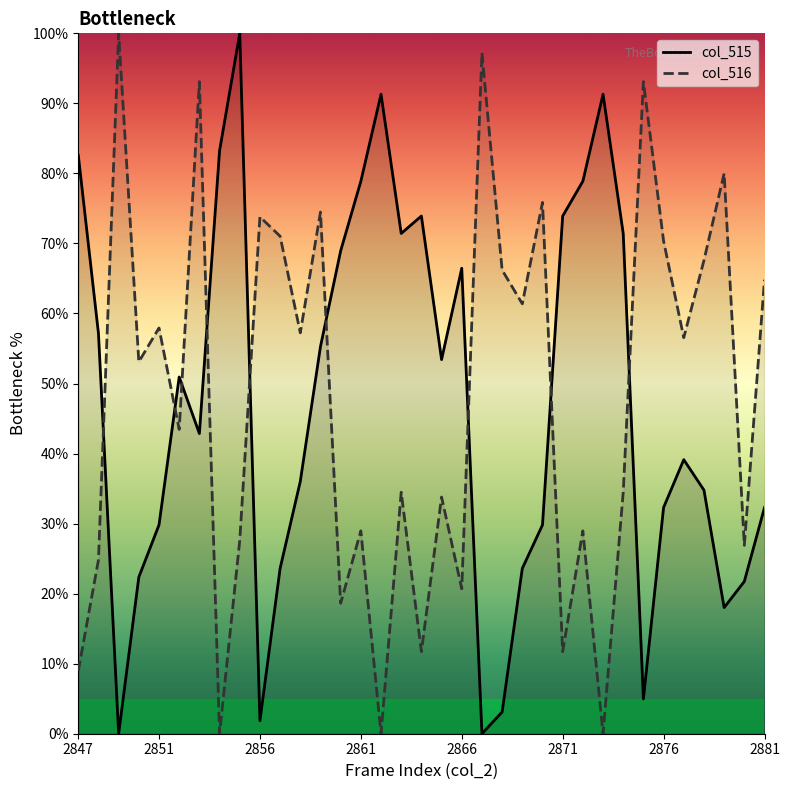

How many positive values does the col_516 series have?

32